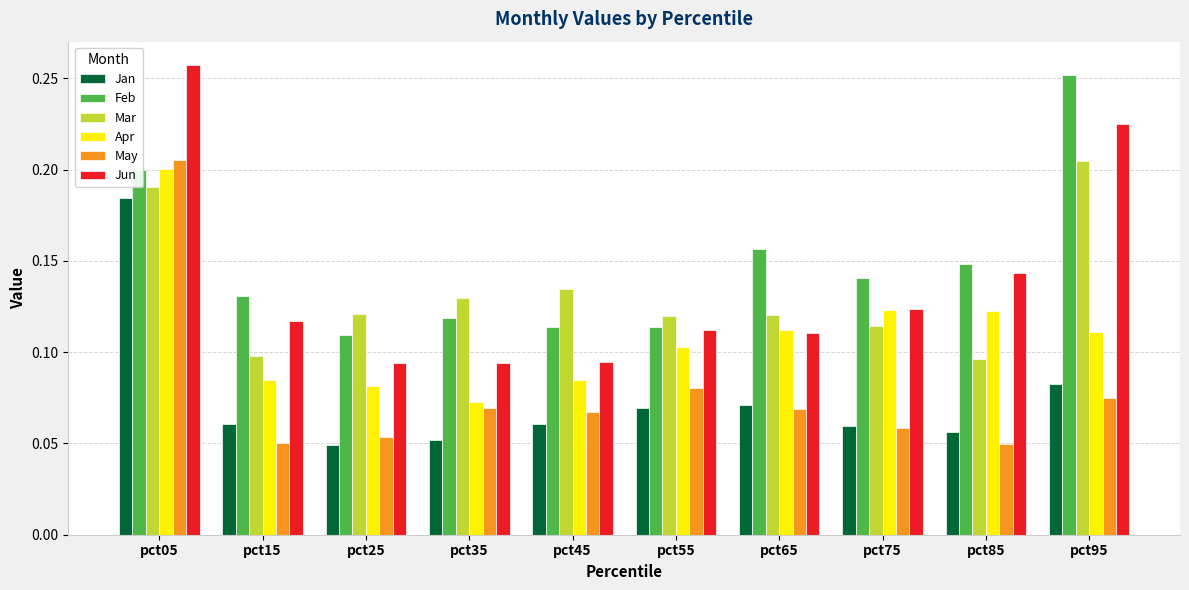

Where is Feb nearest to the value 0?

pct25